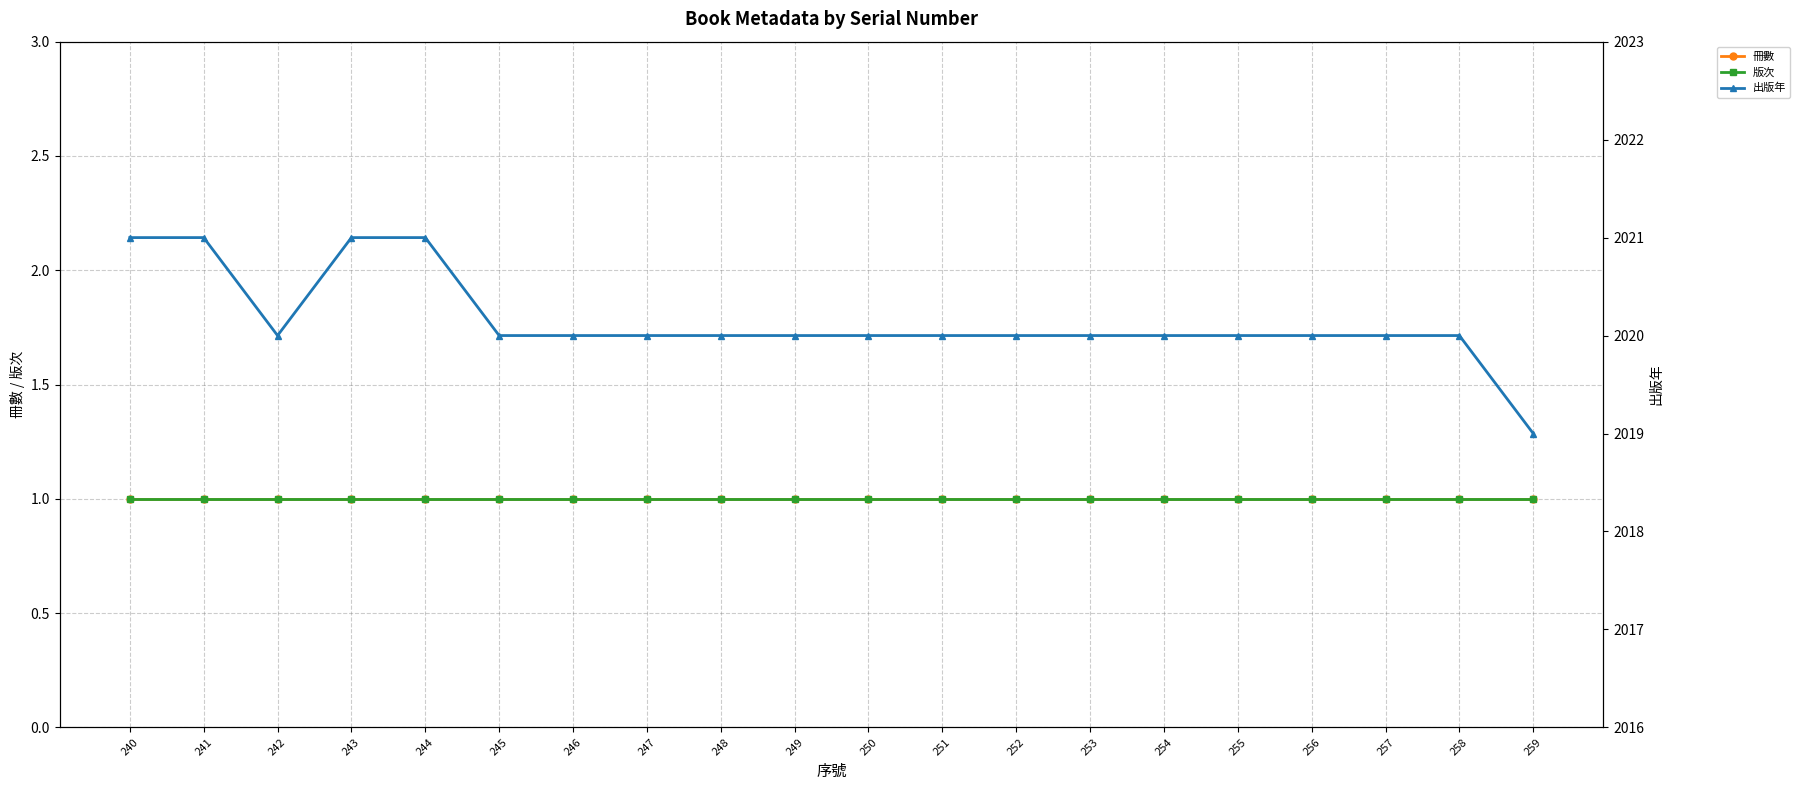

Which series changed the most between 247 and 257?

冊數